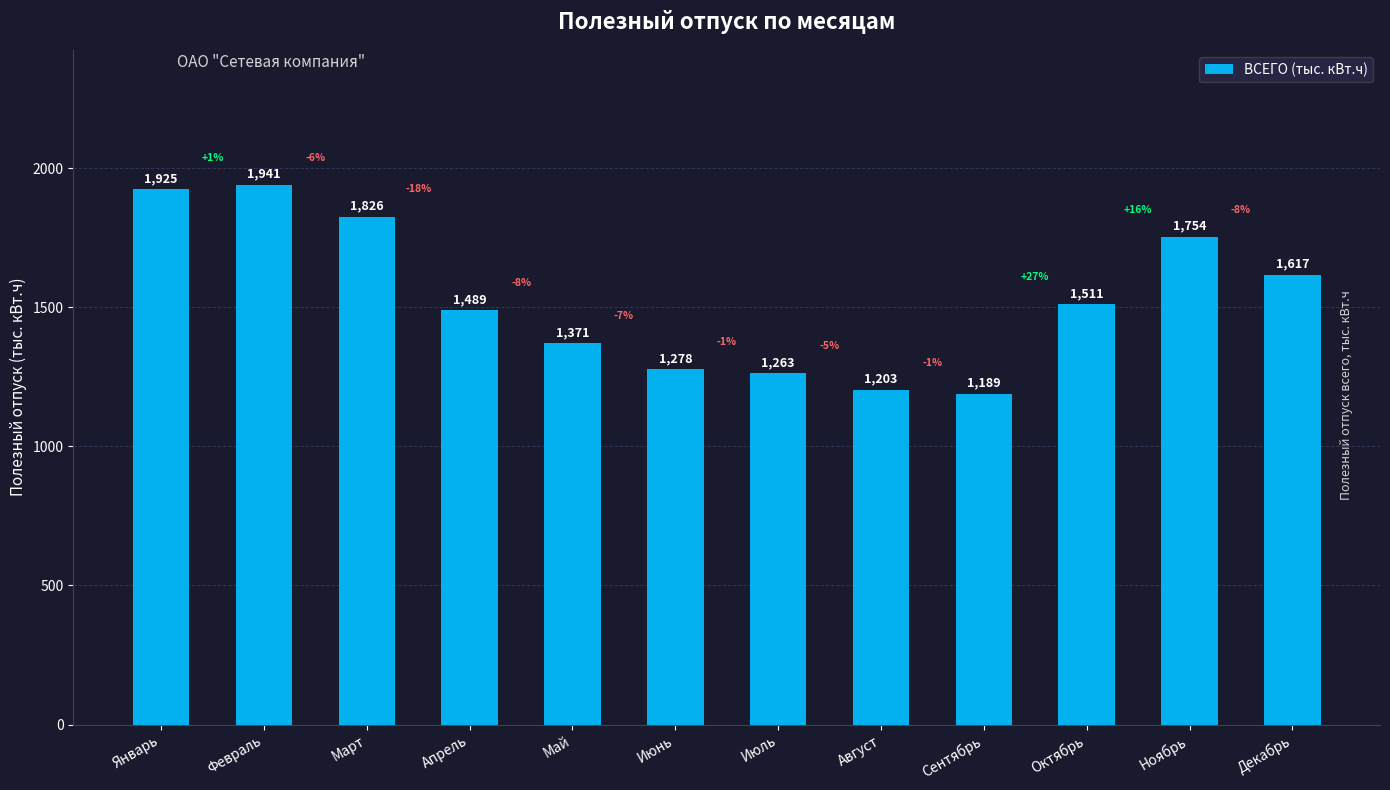

The value at Декабрь is 1616.6. True or false?

True